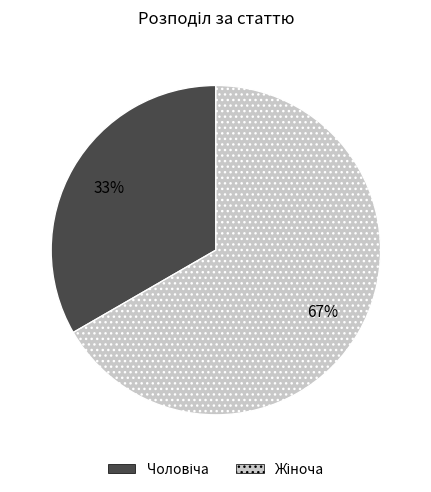

How many segments does this pie chart have?

2